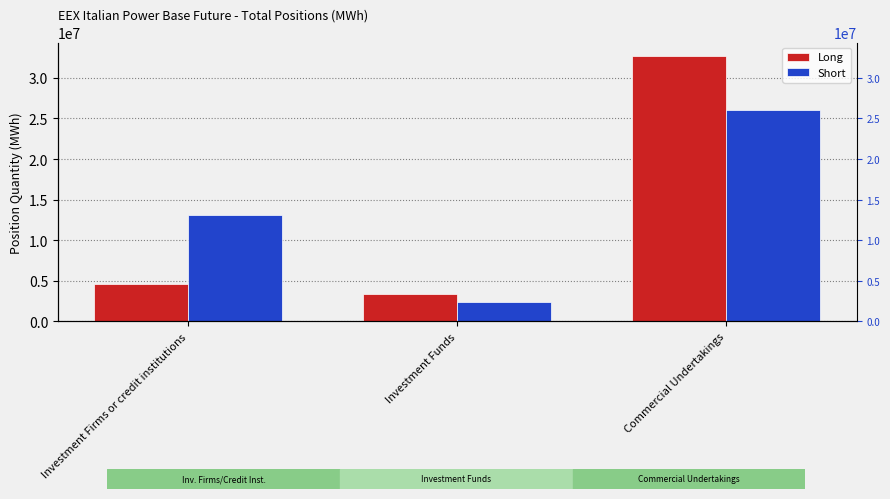

What position from the right is Investment Funds?

2